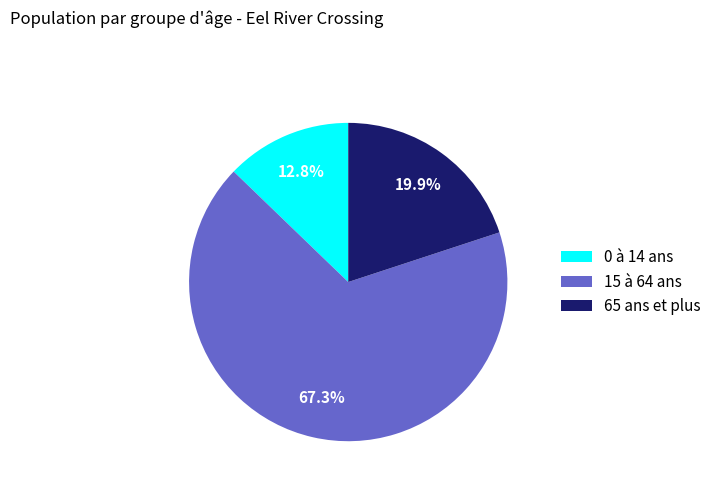

True or false: 65 ans et plus accounts for 20% of the total.

True